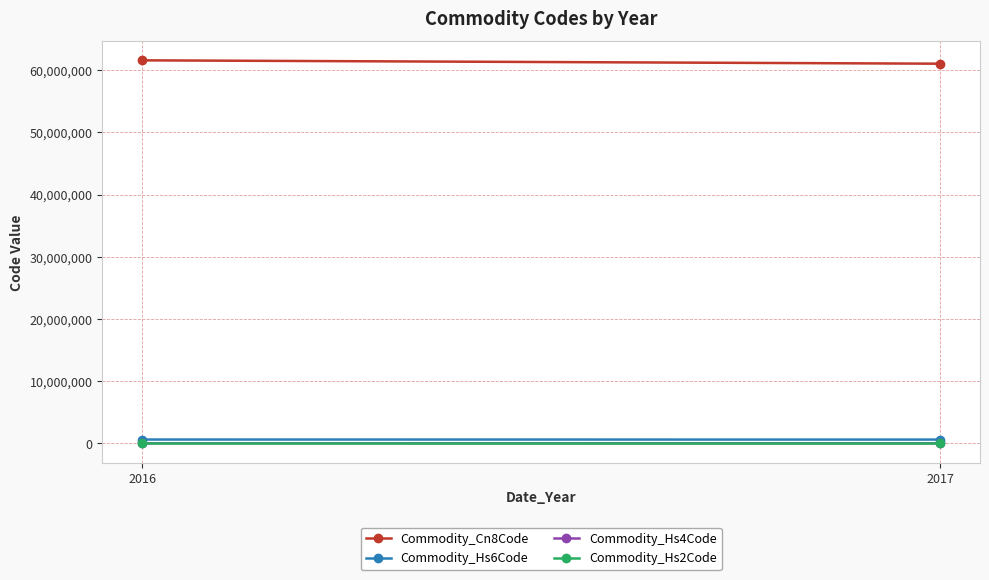

Count the Commodity_Hs2Code values in the range 61 to 62.

2